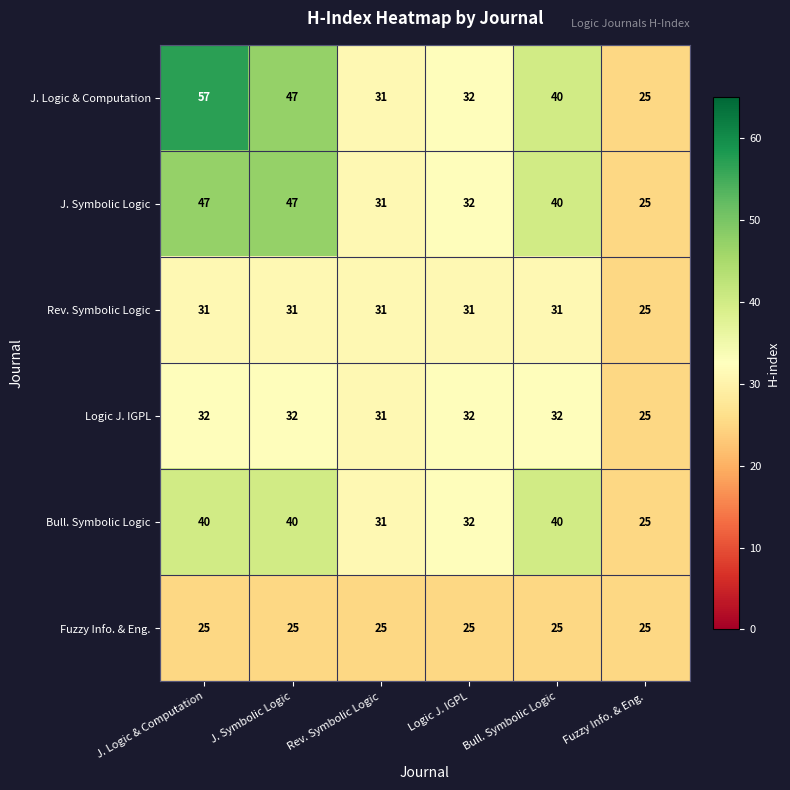

At which category is the sum across all series the highest?

J. Logic & Computation